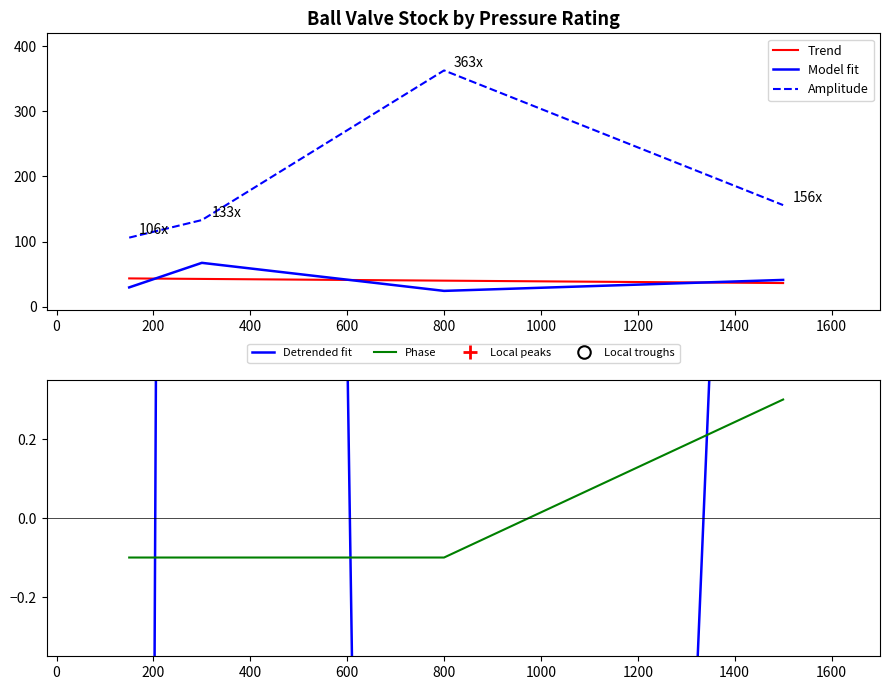

Reading left to right, list all the values displayed in this chart.

Avg Stock: 150=29.5	300=67.2	800=24.1	1500=41.0
Max Stock: 150=106.0	300=133.0	800=363.0	1500=156.0
Min Stock: 150=-0.1	300=-0.1	800=-0.1	1500=0.3